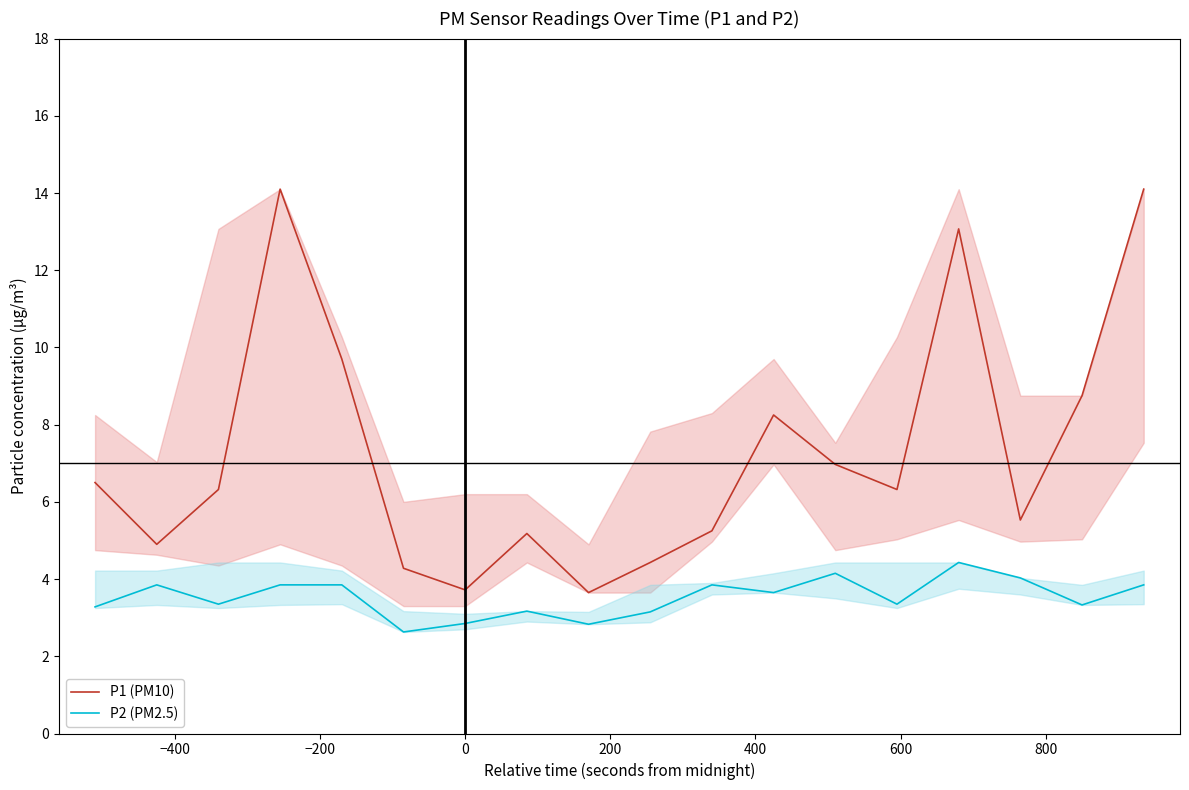

Reading right to left, extract all data points from this chart.

P1 (PM10): 14.1	8.8	5.5	13.1	6.3	7.0	8.2	5.2	4.4	3.6	5.2	3.7	4.3	9.7	14.1	6.3	4.9	6.5
P2 (PM2.5): 3.9	3.3	4.0	4.4	3.4	4.2	3.6	3.9	3.1	2.8	3.2	2.9	2.6	3.9	3.9	3.4	3.9	3.3